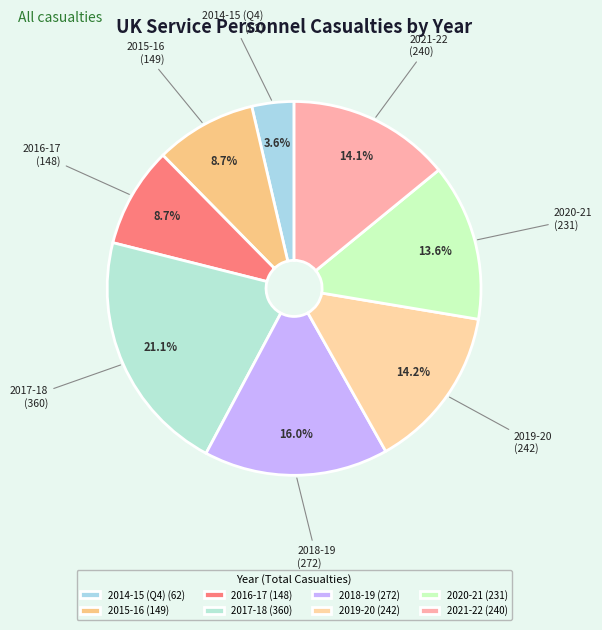

Which has a higher value, 2021-22 or 2014-15 (Q4)?

2021-22